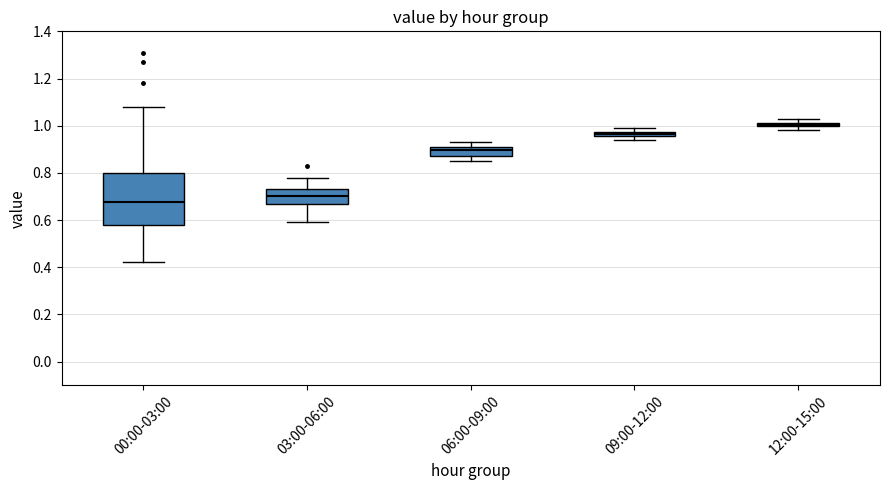

Where is the lower edge of the box for 00:00-03:00 on the y-axis? The values are not printed on the chart, so give them approximately, as read against the axis.

0.58